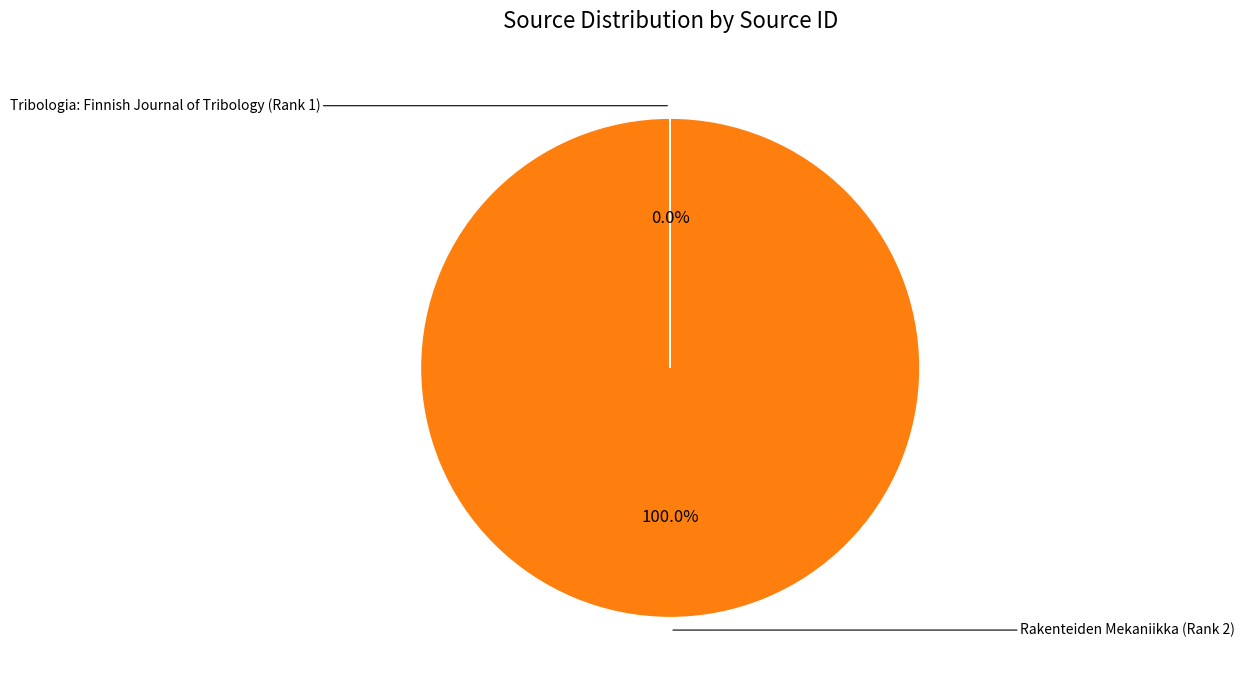

Is there a majority slice in this chart?

Yes